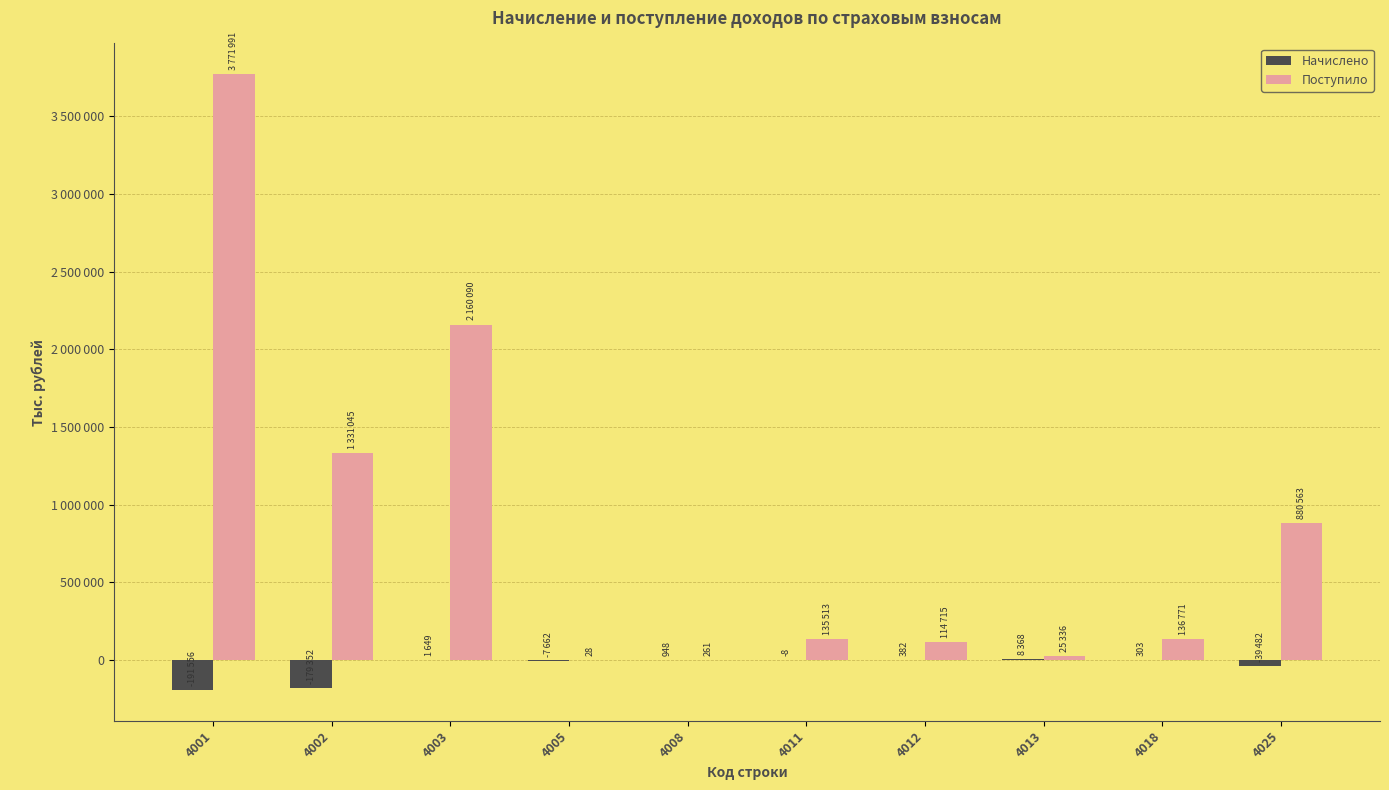

What is the total value across all series at 4003?

2161739